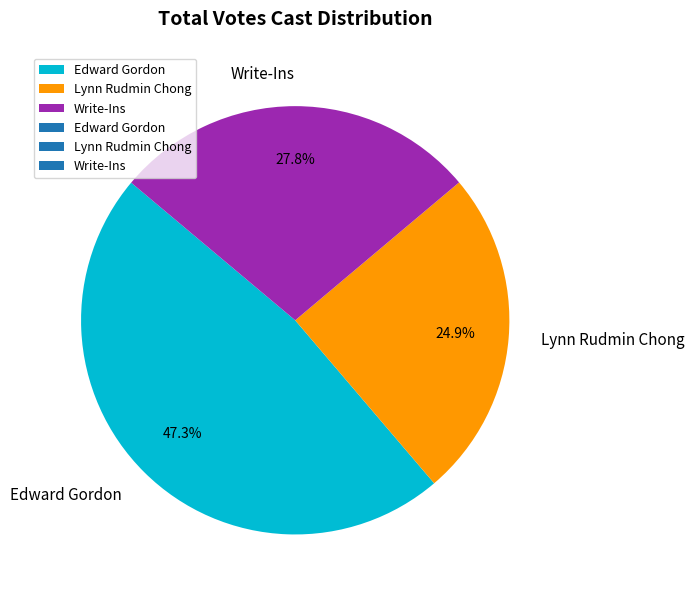

To the nearest percent, what portion does Edward Gordon represent?

47%